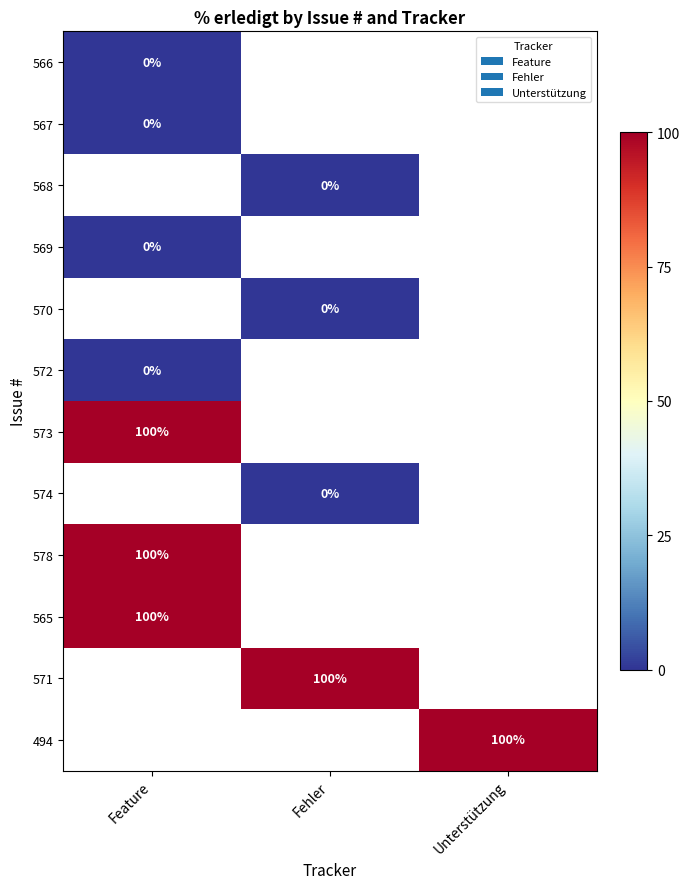

At which label does 572 reach its peak?

Feature